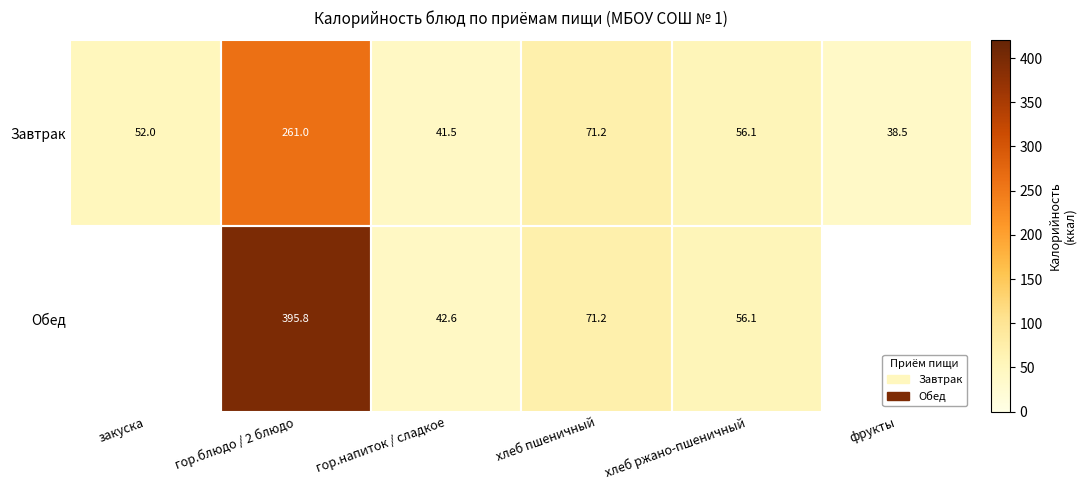

At which label does Завтрак reach its minimum?

фрукты